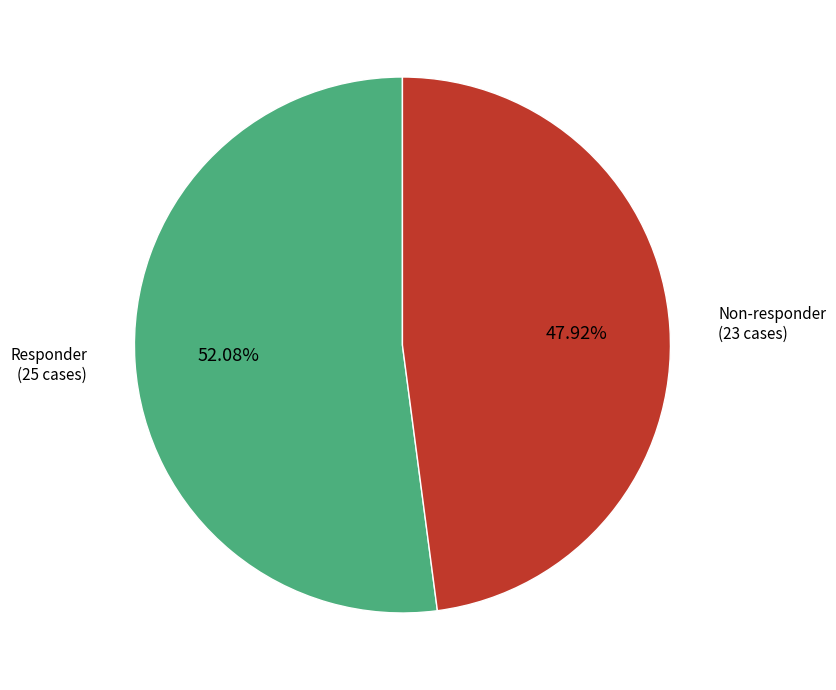

Is there a majority slice in this chart?

Yes